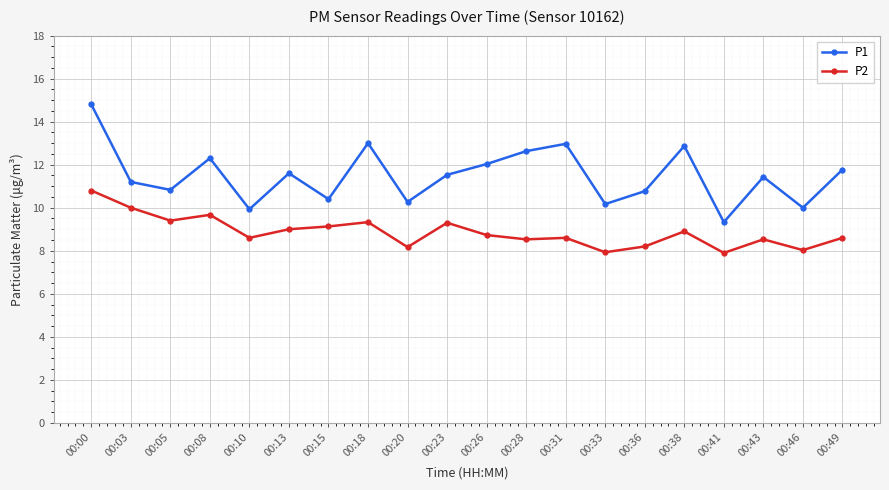

At 00:10, list the series in order from smallest to largest.

P2, P1